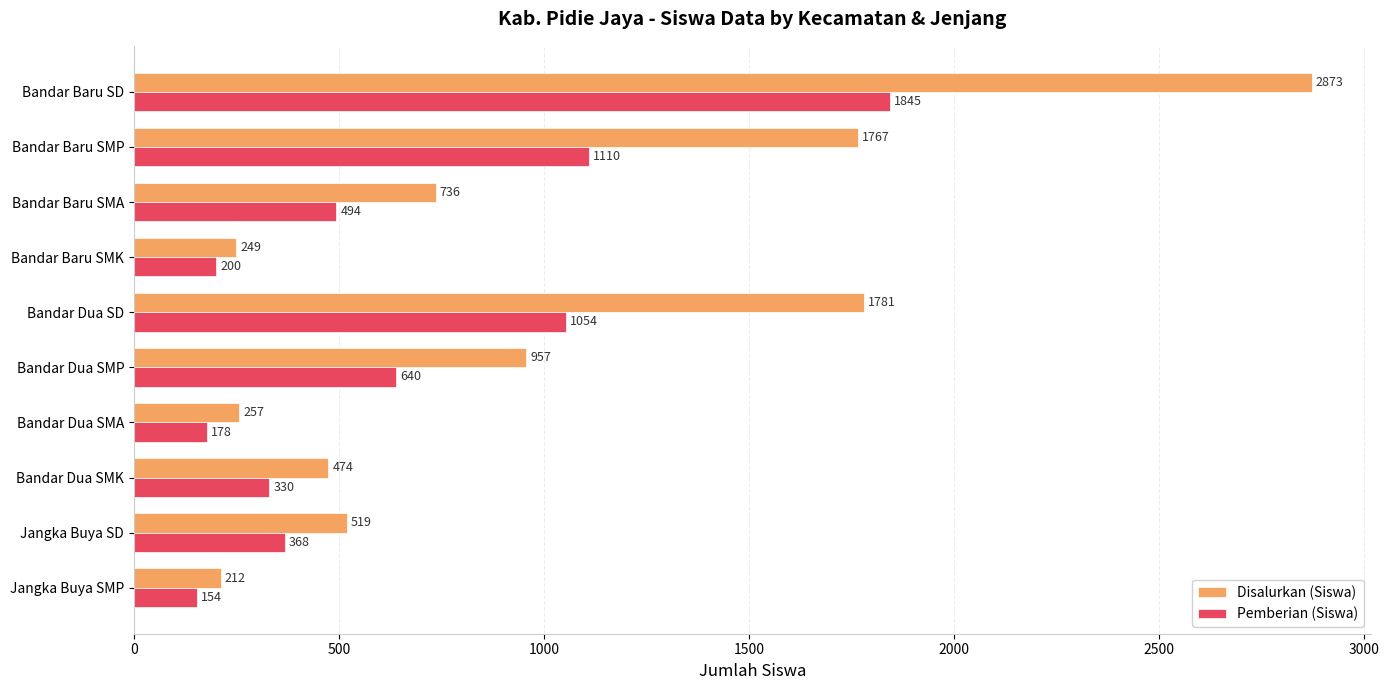

What is the difference between the highest and lowest values at Bandar Baru SMK?

49